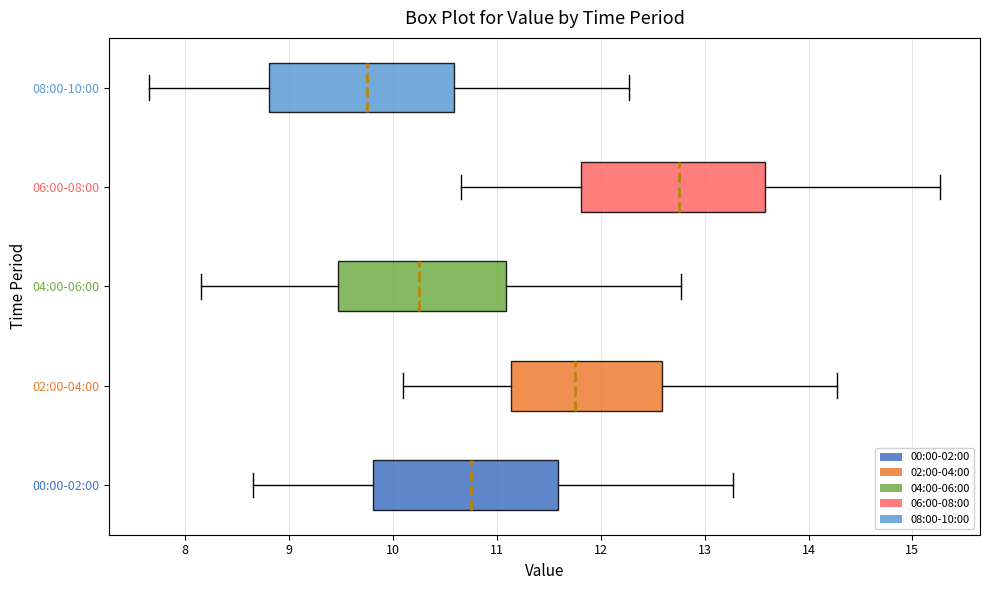

Which box has the furthest to the left median line?

08:00-10:00